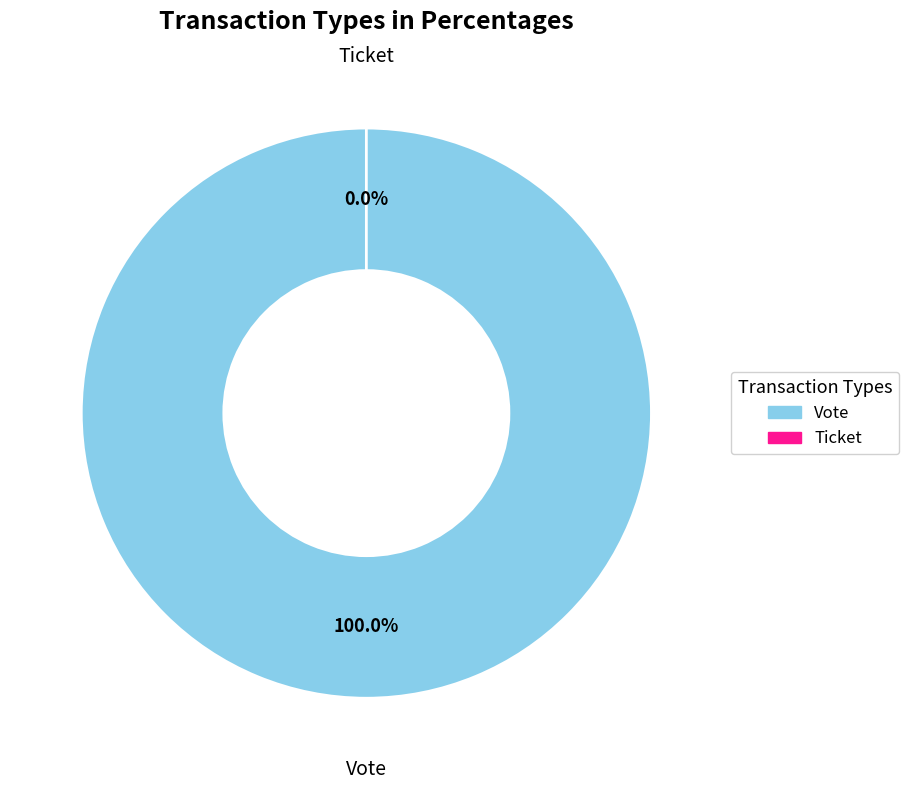

Which slice is the largest?

Vote